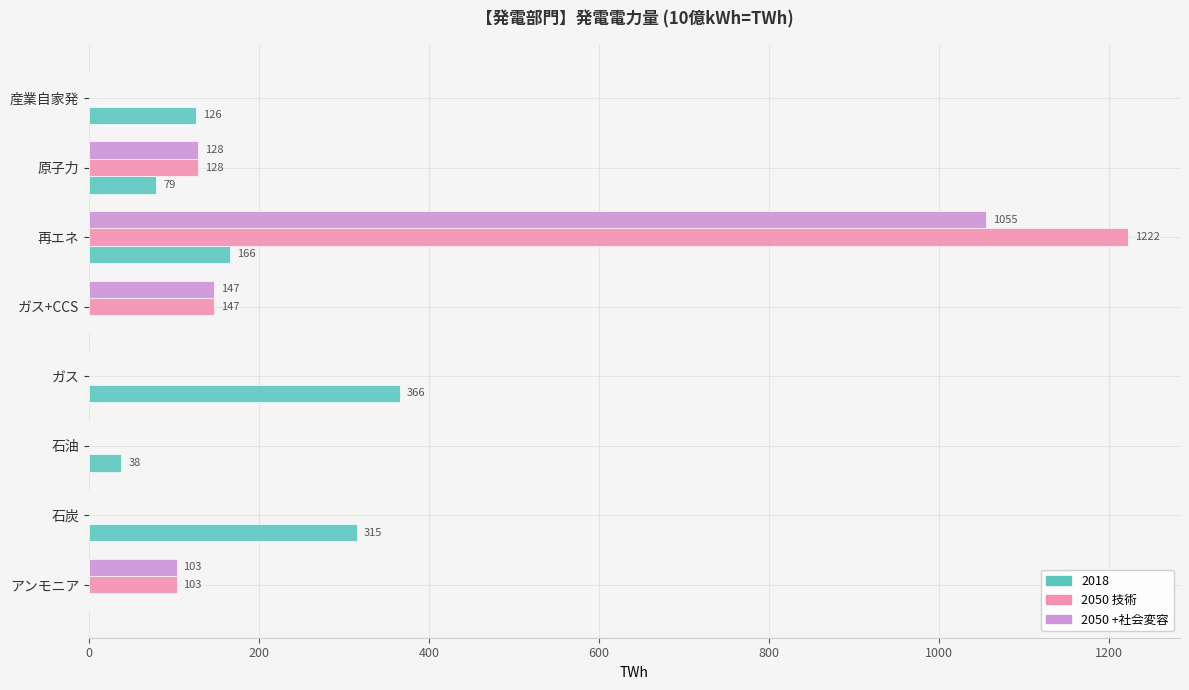

What is the sum of all 2018 values?

1090